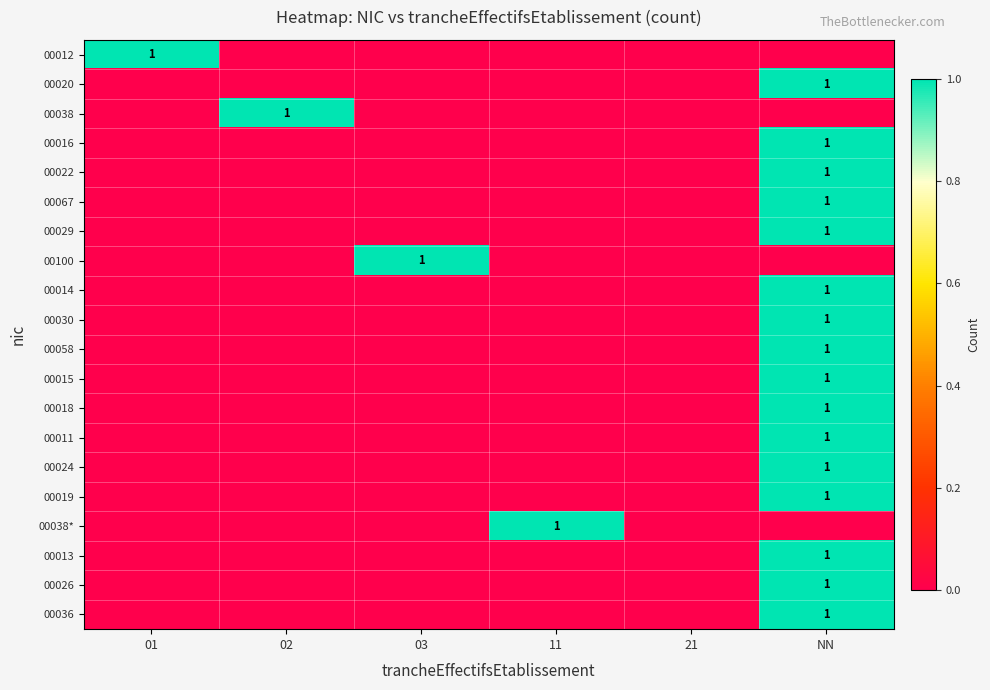

The value of 00067 at 21 is 1. True or false?

False